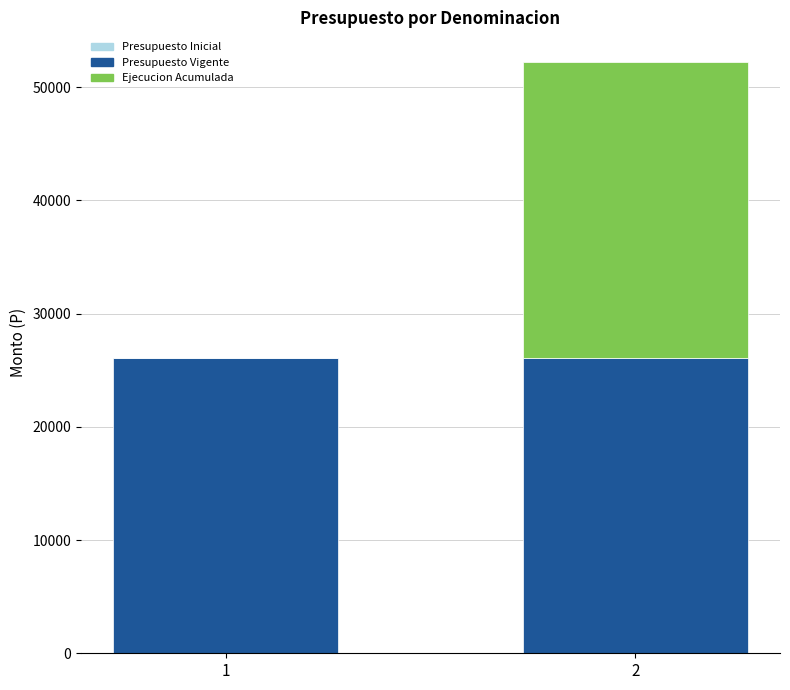

Reading right to left, list the values for the Presupuesto Vigente series.

2=26120	1=26120